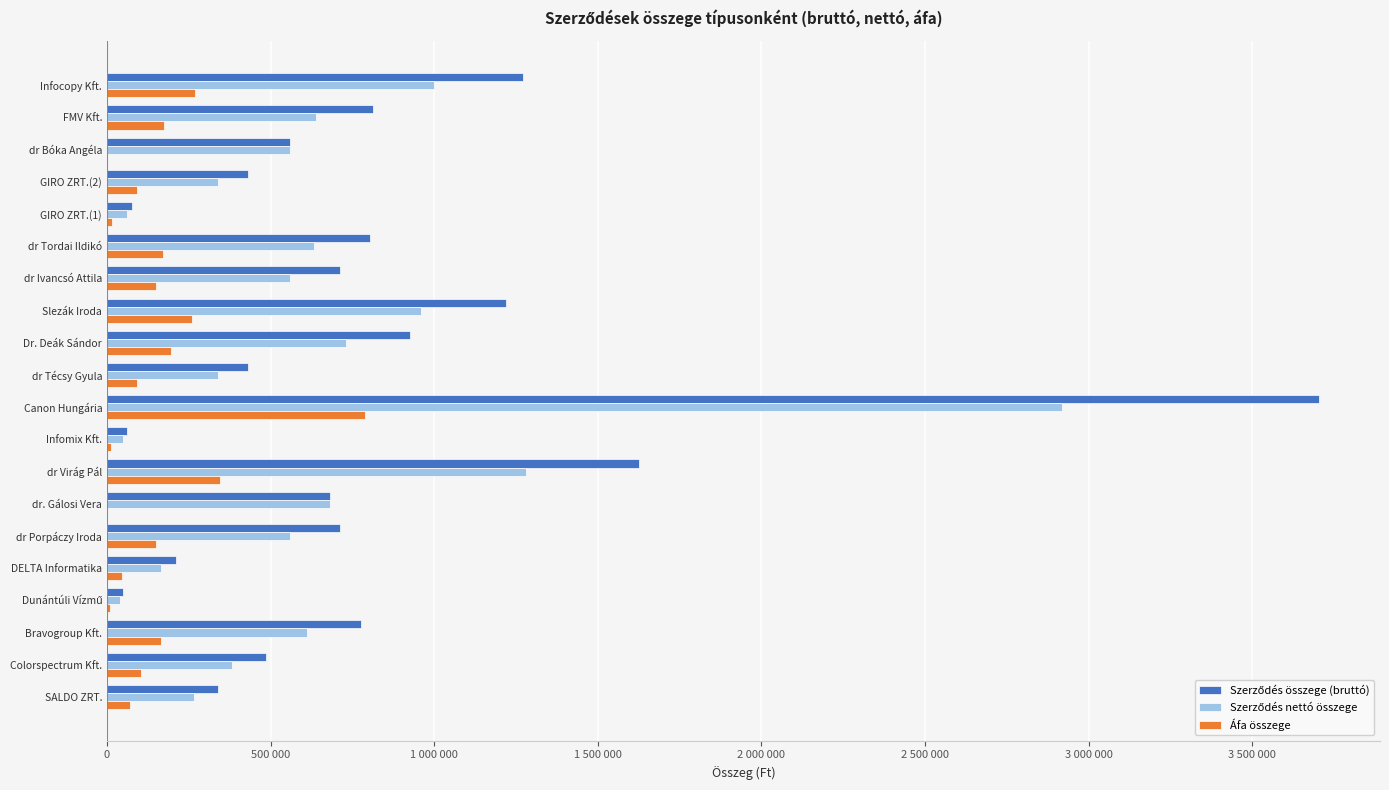

Count the number of data series in this chart.

3